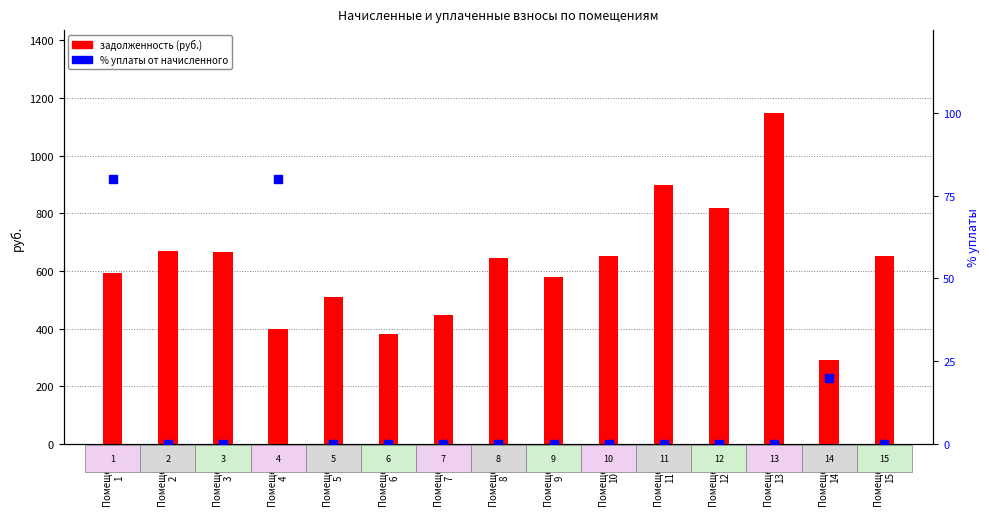

Which series has the widest spread of Y values?

задолженность